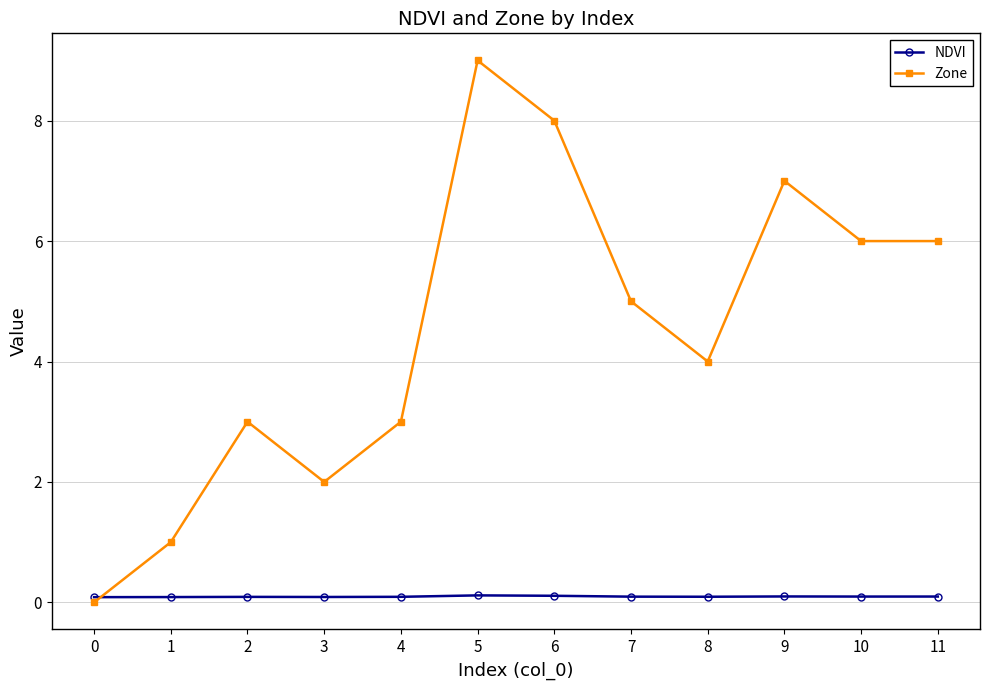

Rank the series at 1 from highest to lowest value.

Zone, NDVI